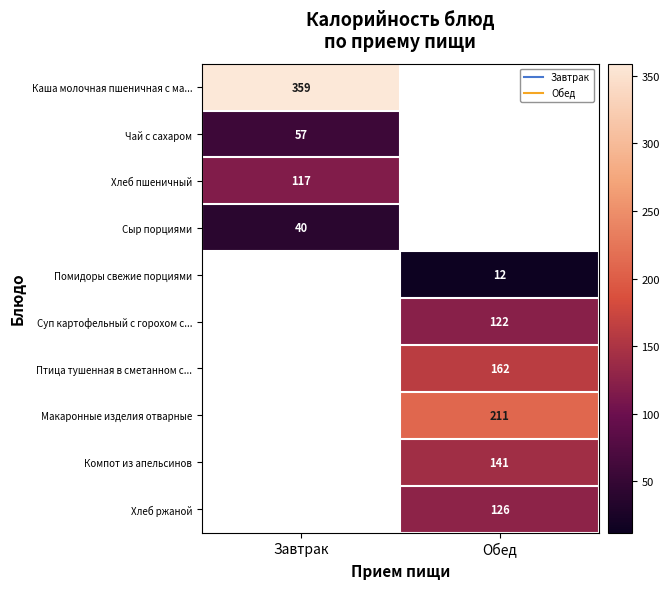

What is the spread (max minus min) of values at Завтрак?

319.0